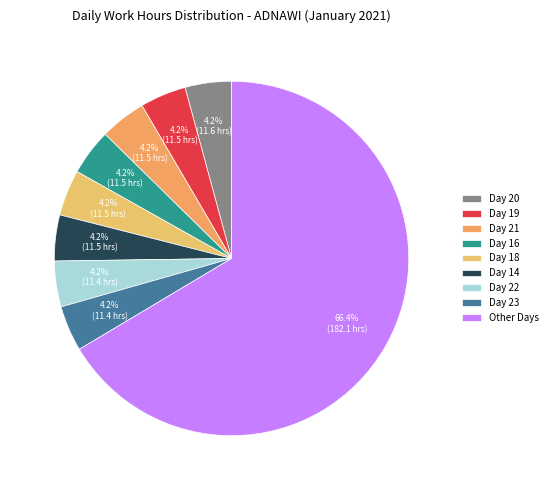

Is it true that Day 20 is 10% of the pie?

False